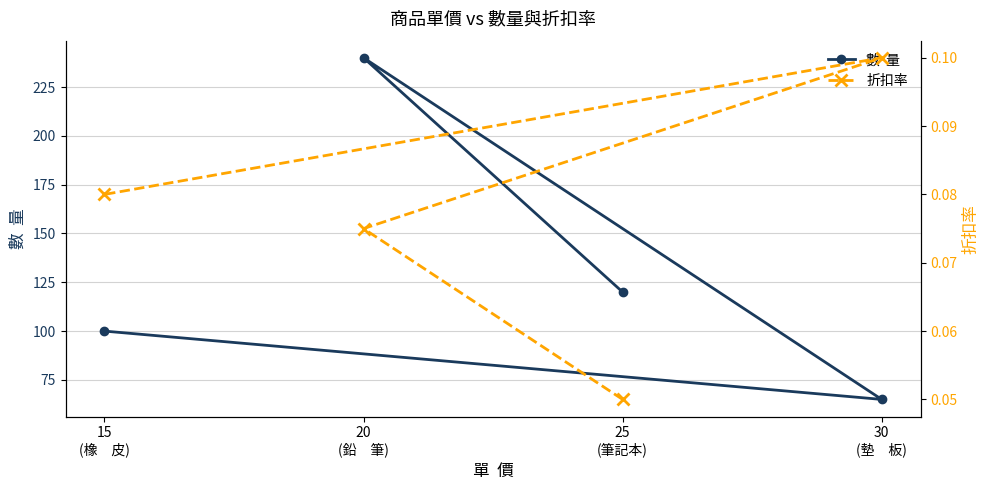

How many 折扣率 values are between 0 and 1?

4